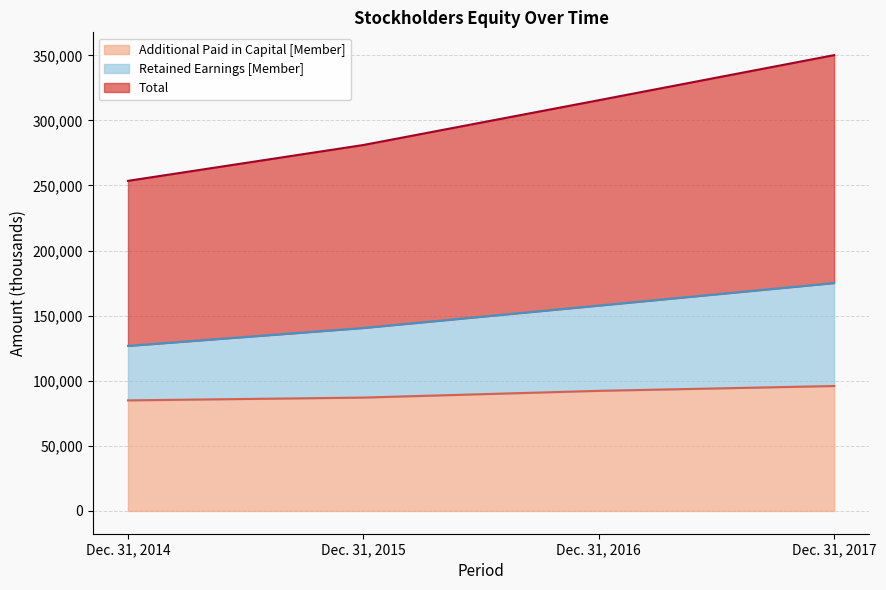

What is the minimum value shown in the chart?

84929